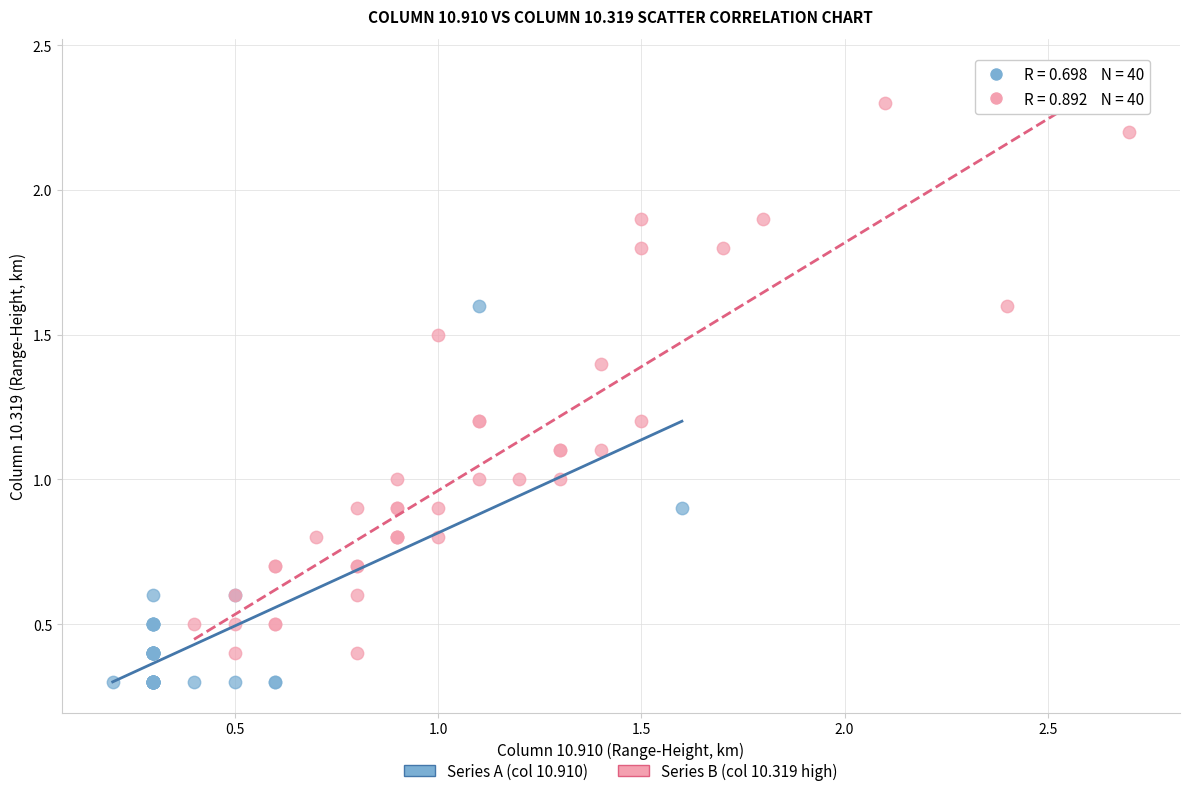

What are all the series names shown in the legend?

Series A (col 10.910), Series B (col 10.319 high)